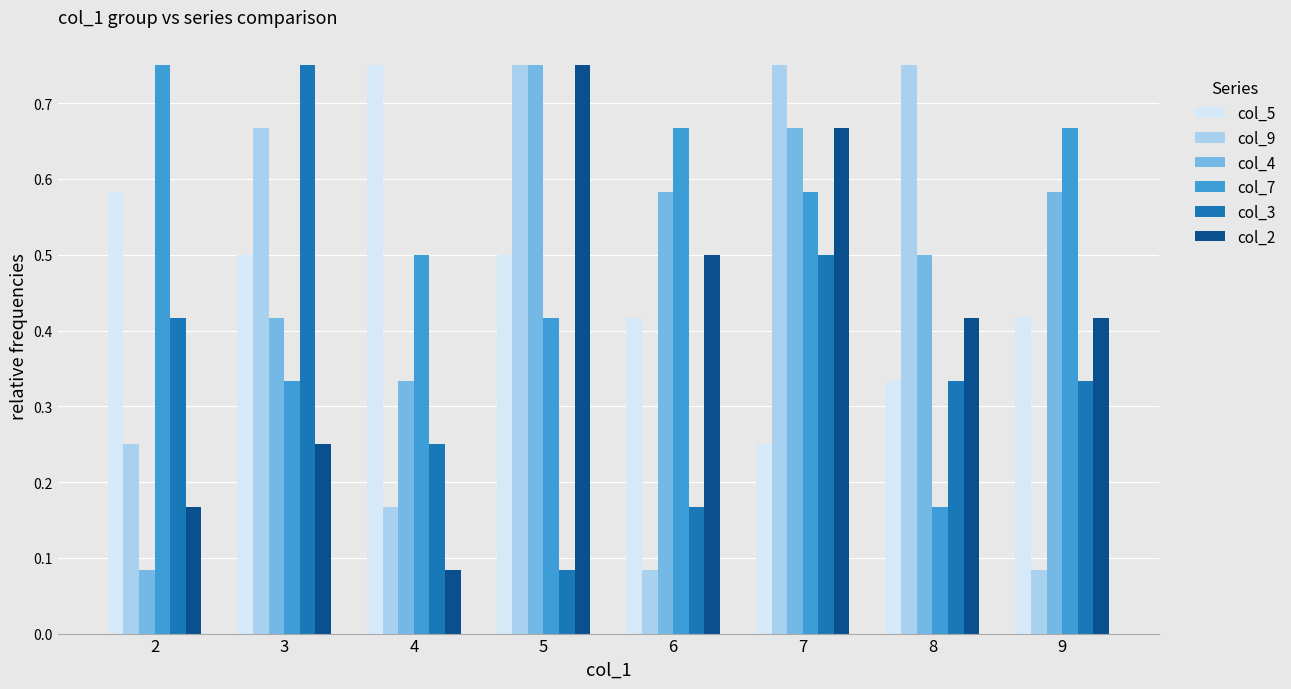

Count the number of categories in the chart.

8